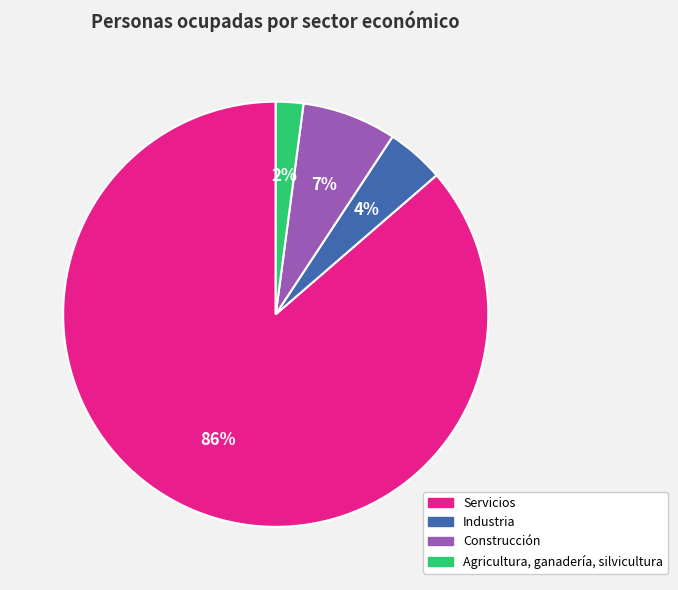

Which category has the biggest portion of the pie?

Servicios